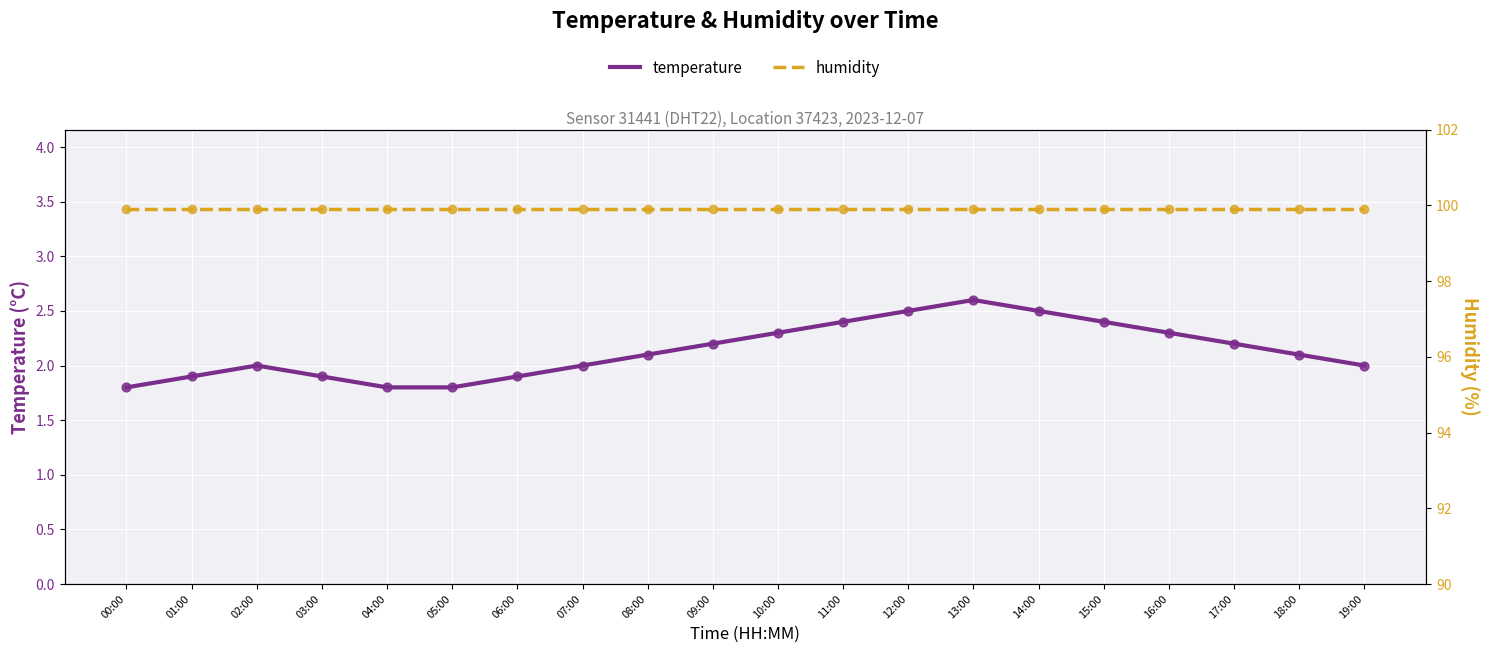

At which category is the sum across all series the highest?

13:00